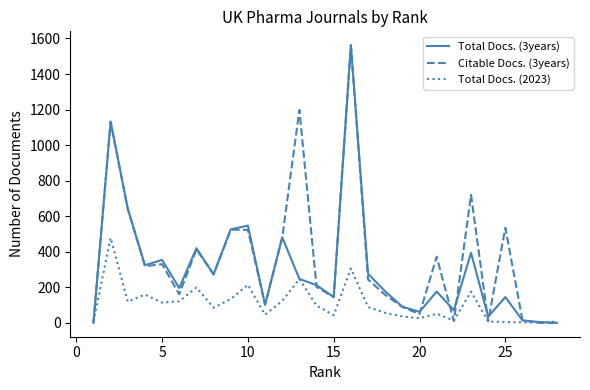

What are all the series names shown in the legend?

Total Docs. (3years), Citable Docs. (3years), Total Docs. (2023)